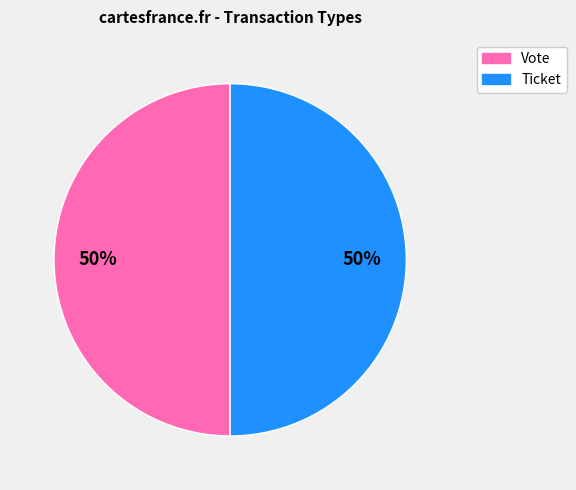

Combined, do Ticket and Vote account for over 50%?

Yes